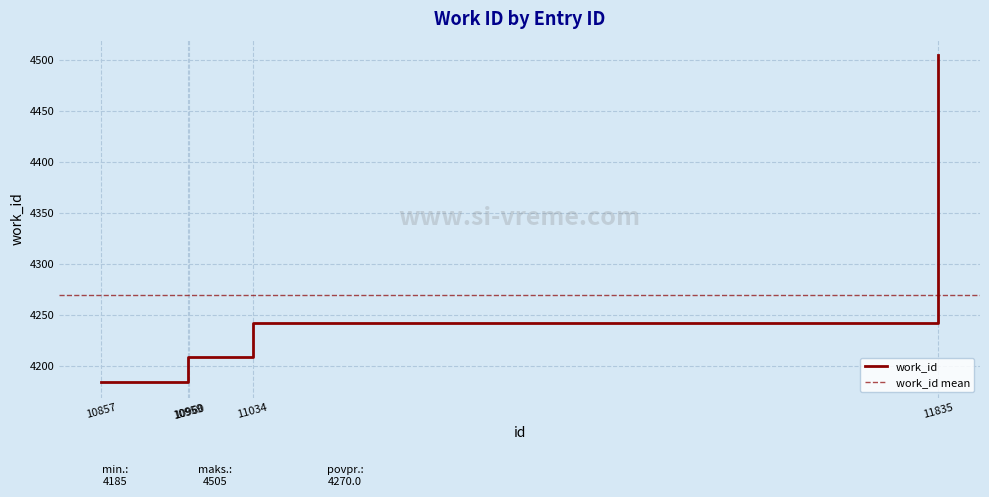

True or false: the data shows 4242 at 11034.

True